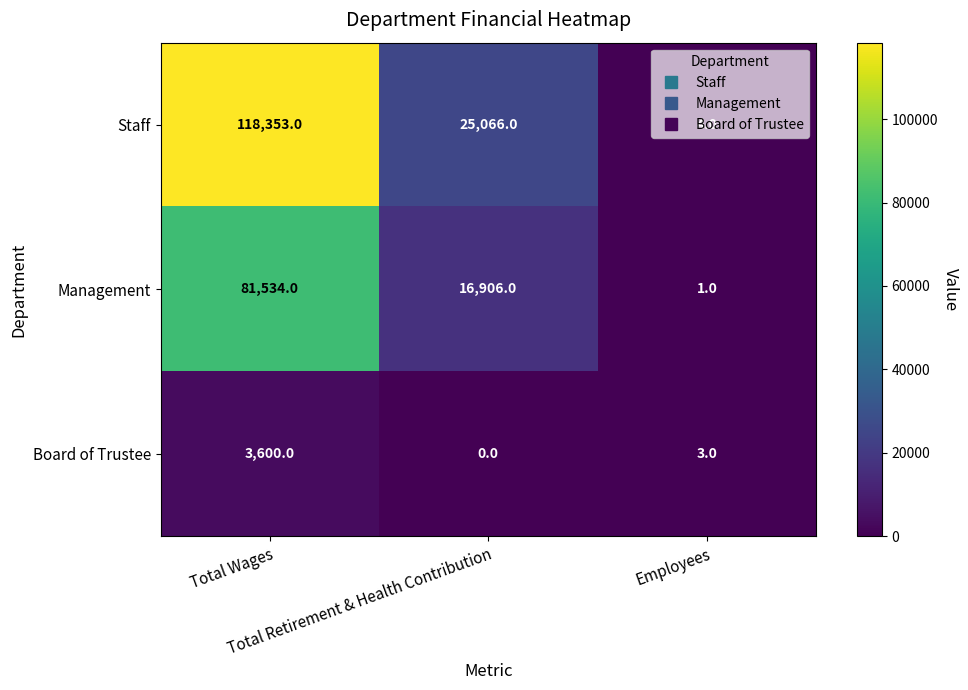

What is the minimum value for Staff?

4